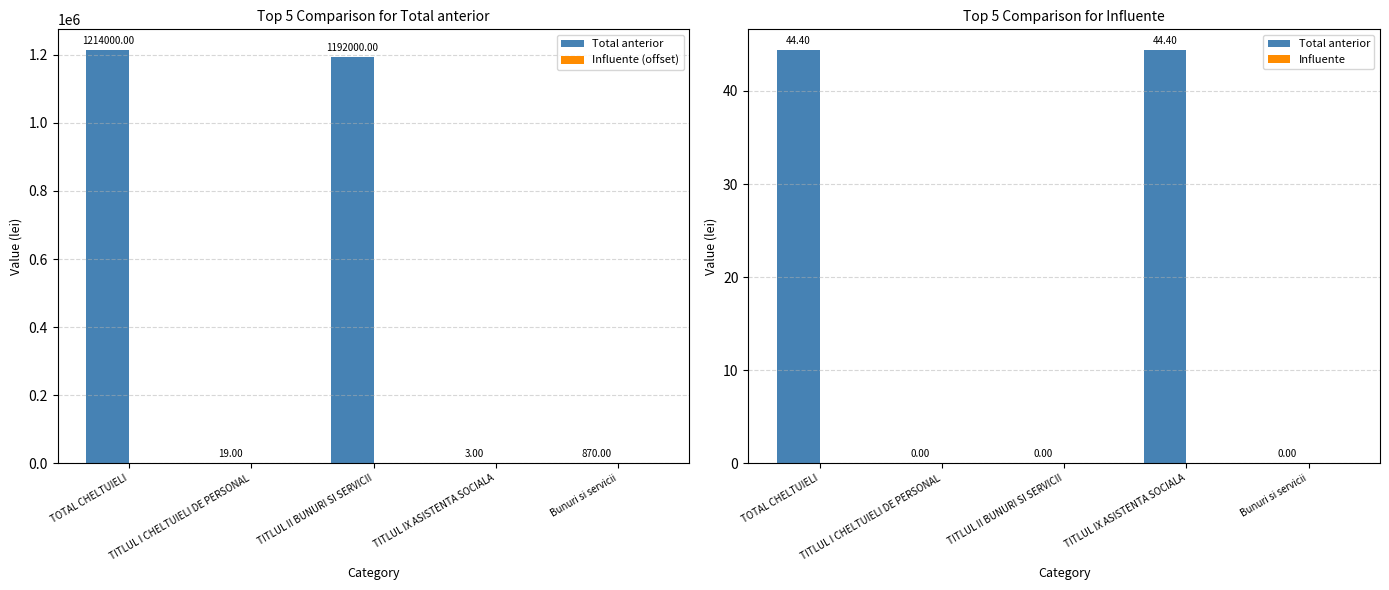

At which category does the chart reach its peak across all series?

TOTAL CHELTUIELI